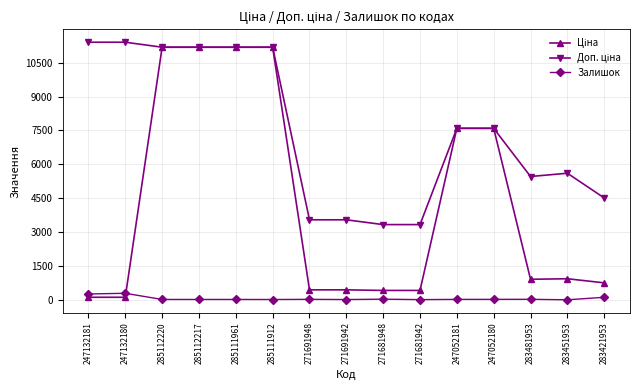

What is the maximum value shown in the chart?

11410.0